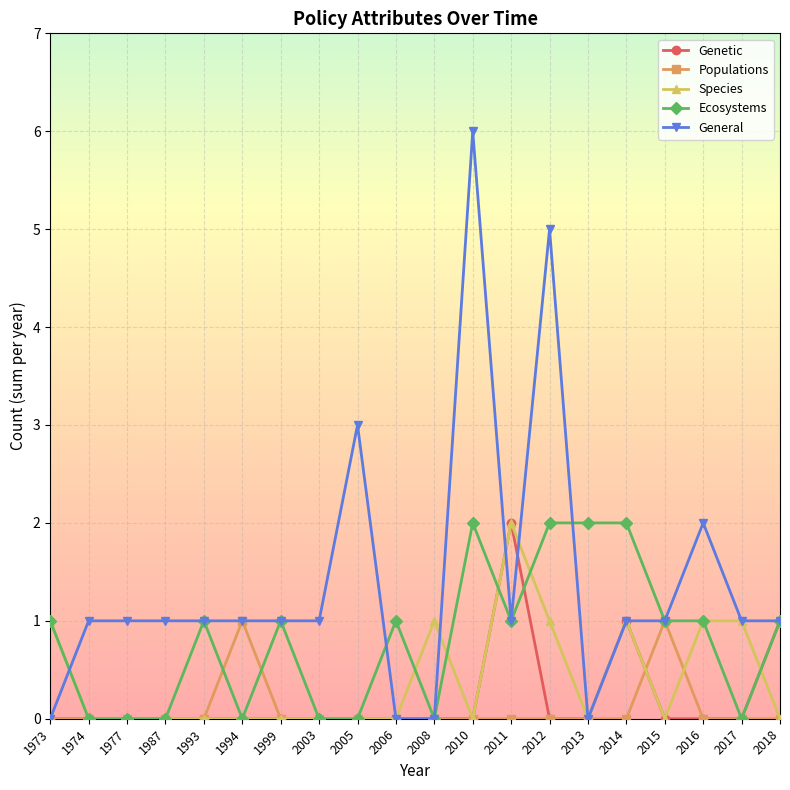

What are all the series names shown in the legend?

Genetic, Populations, Species, Ecosystems, General